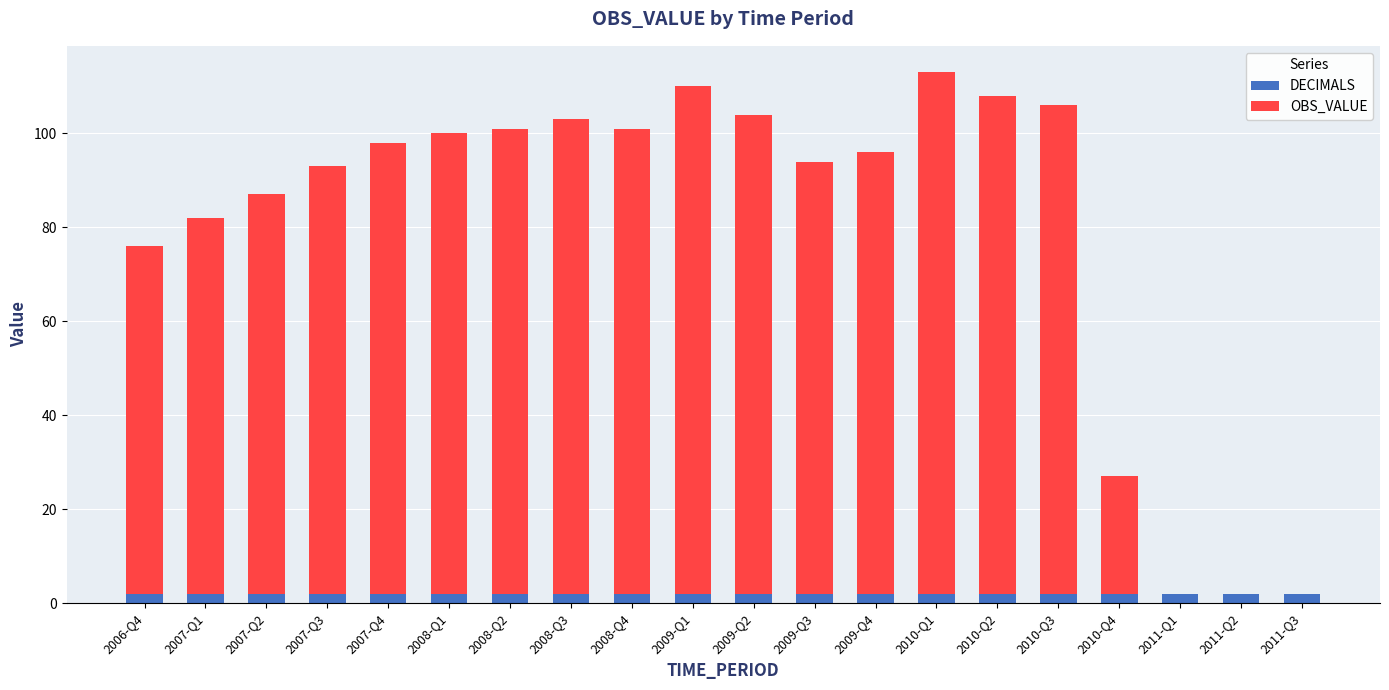

What is the sum of all DECIMALS values?

40